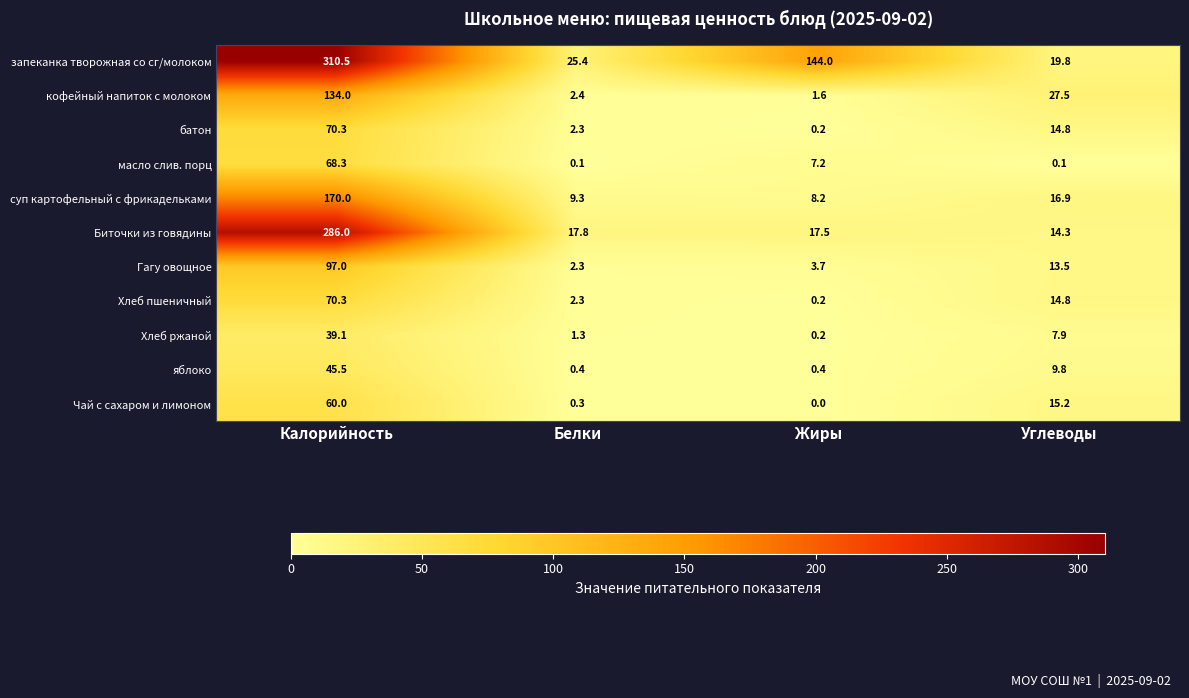

What is the total value across all series at Калорийность?

1351.0